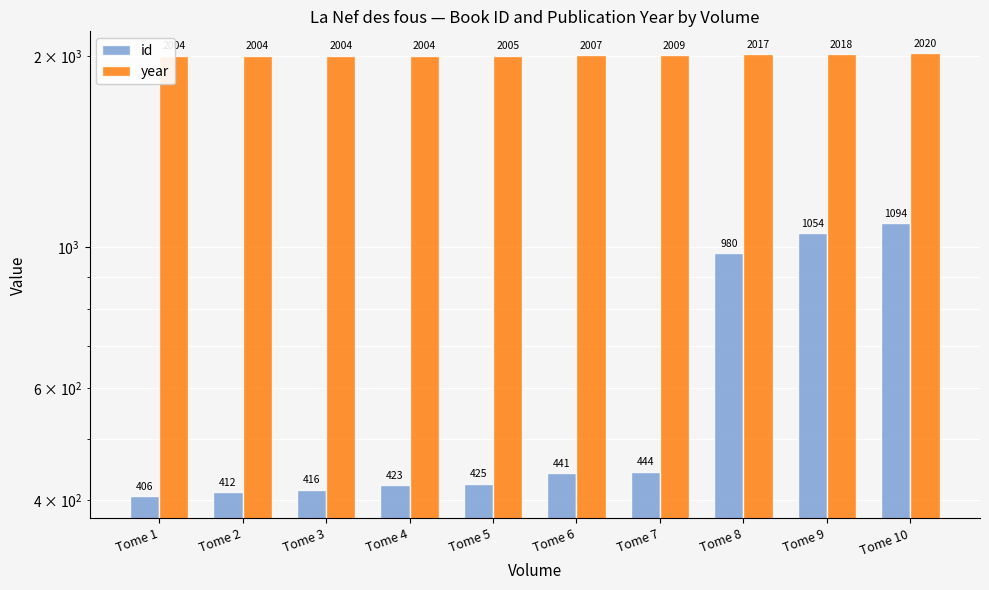

True or false: id has a value of 260 at Tome 1.

False